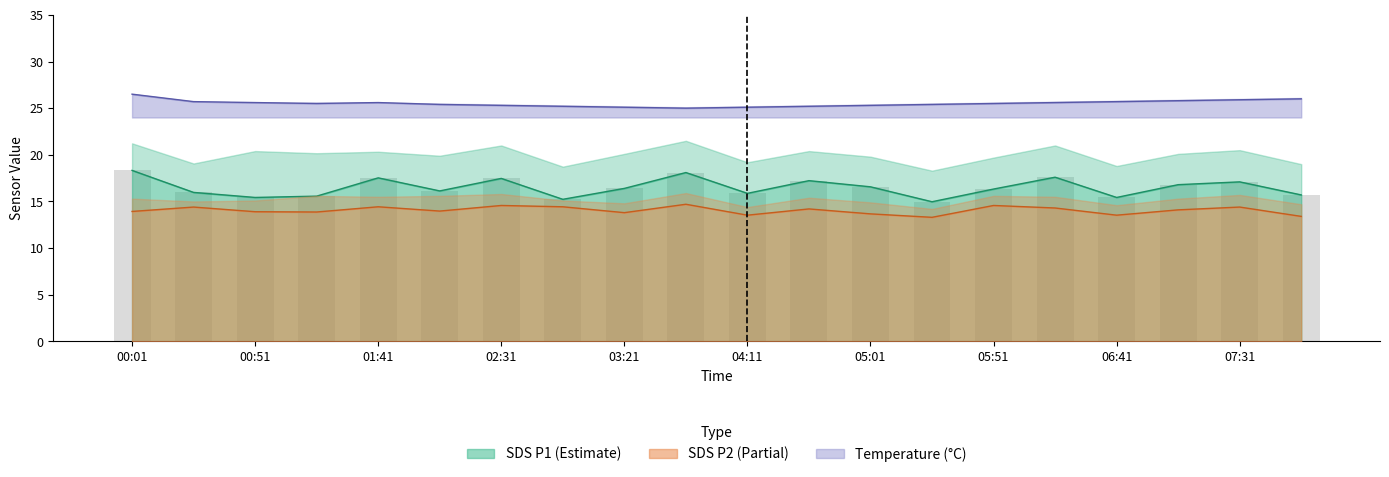

What is the label of the 12th bar from the right?

03:21